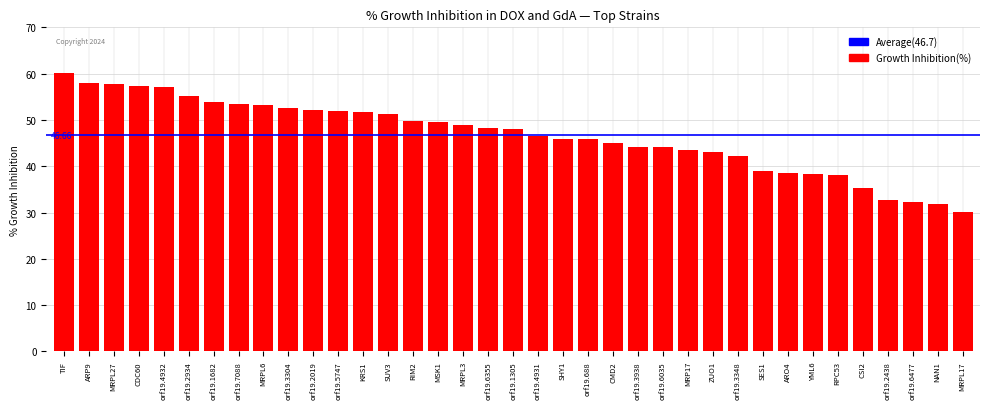

At which label does the data first exceed 48?

TIF